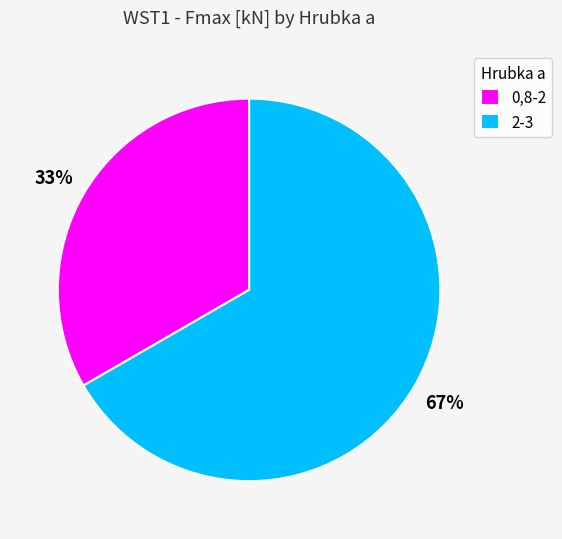

To the nearest percent, what is the combined percentage of 0,8-2 and 2-3?

100%